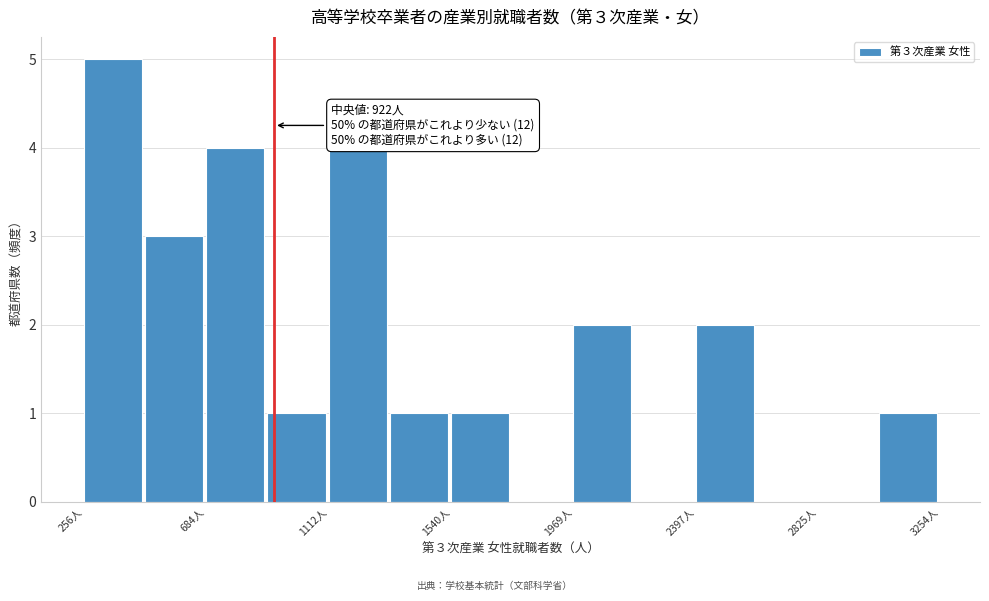

Over which range of the x-axis is the bar tallest?

250 to 450